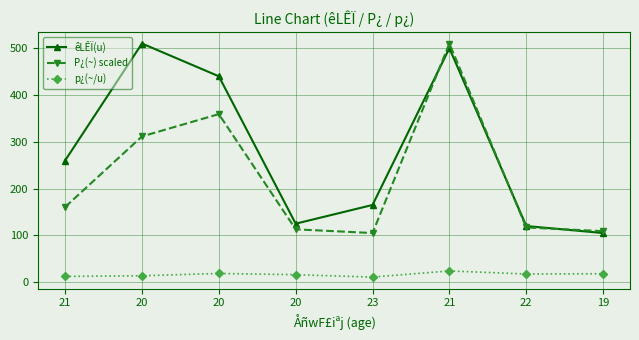

How many values in the êLÊÏ(u) series are below 260?

4